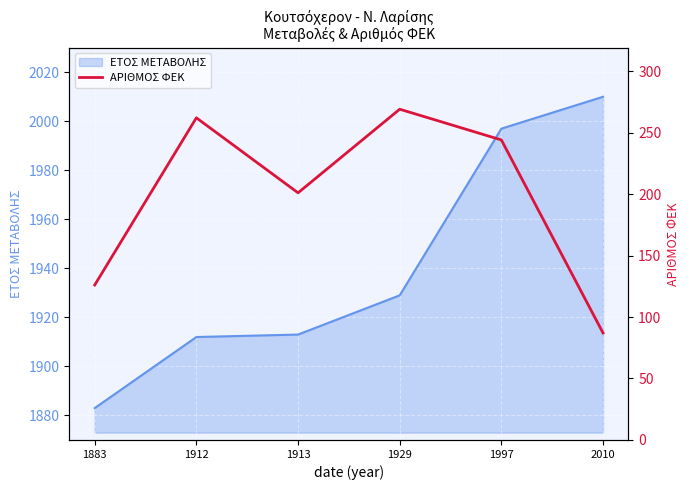

How many points are higher than both their immediate neighbors (excluding endpoints)?

2